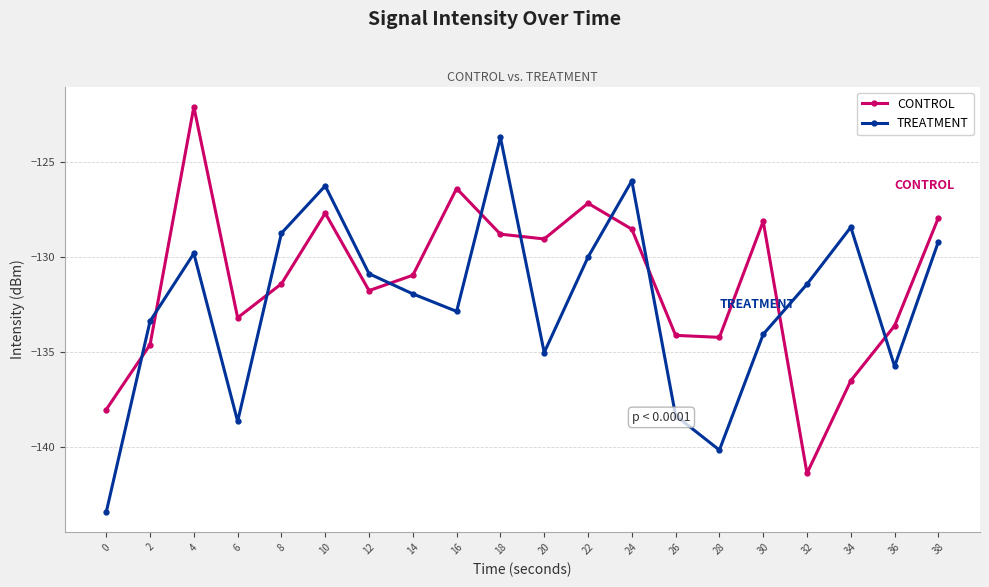

Is this an area chart (filled region under the line)?

No